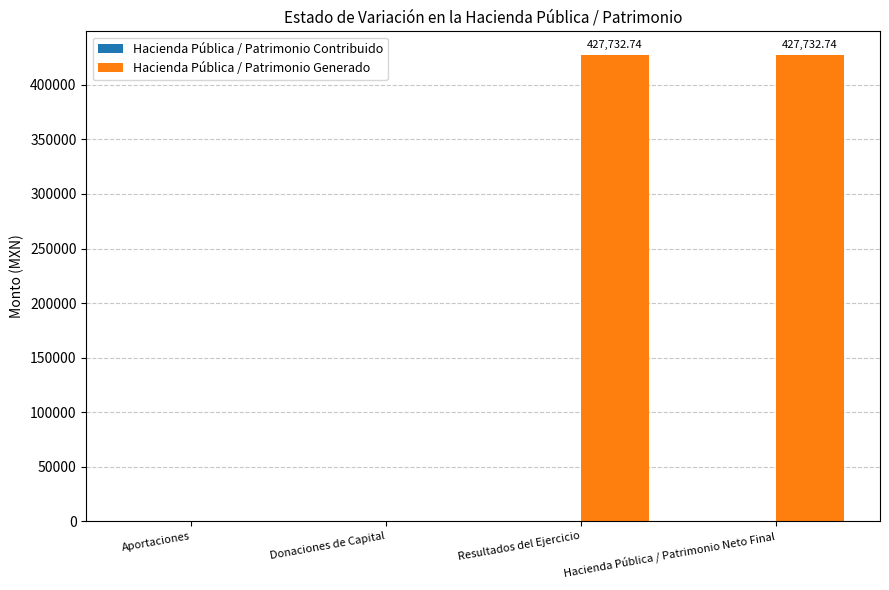

At which label does the data first exceed 427732?

Resultados del Ejercicio